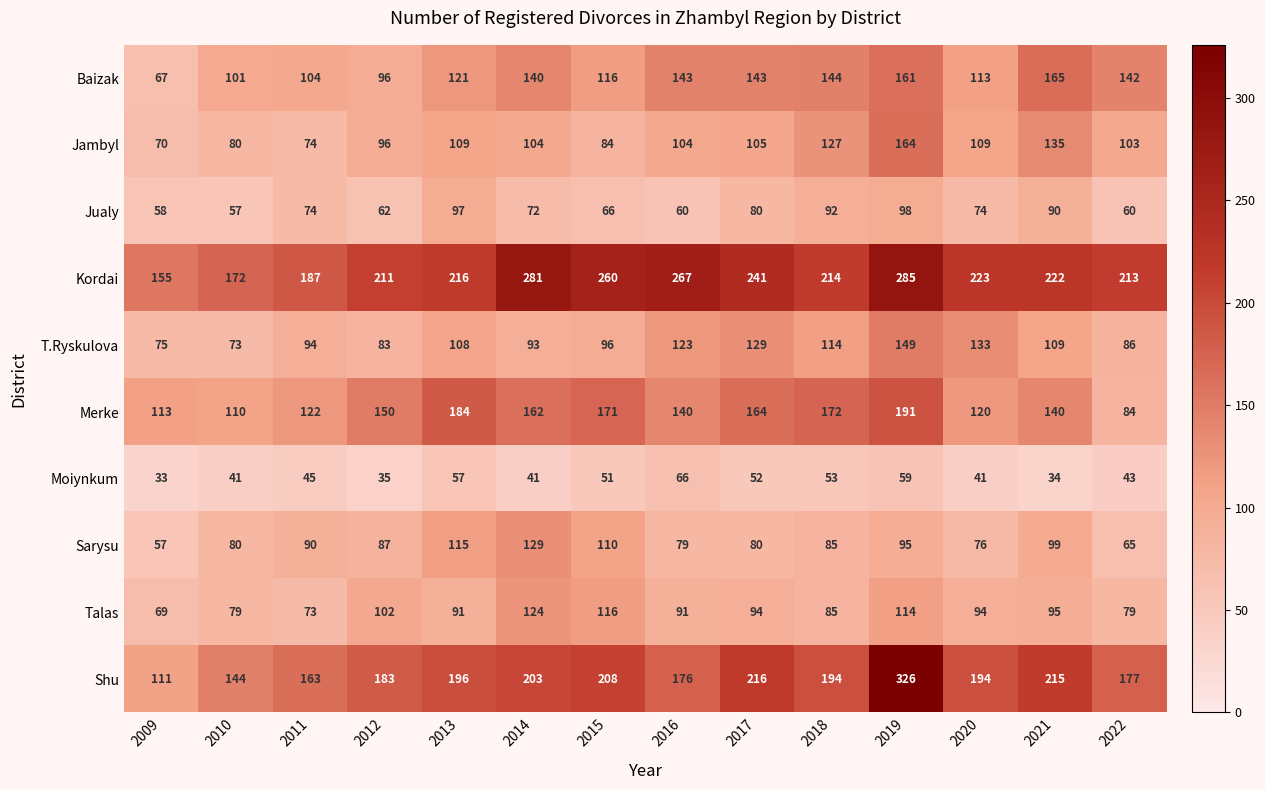

Which series has the largest range (max minus min)?

Shu